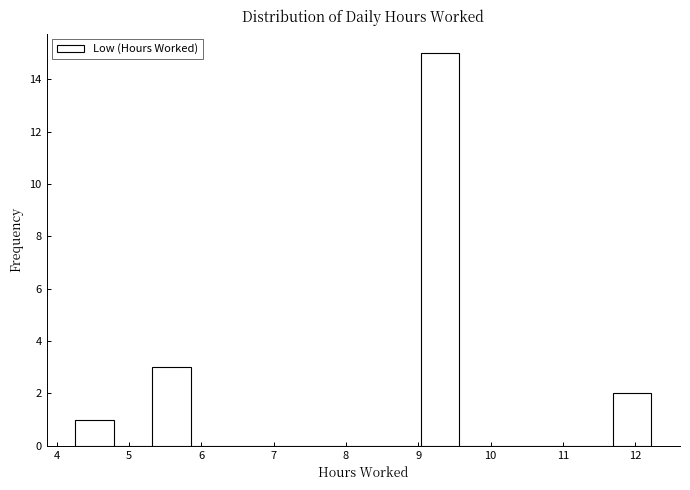

Which range on the x-axis has the tallest bar?

9.0 to 9.6